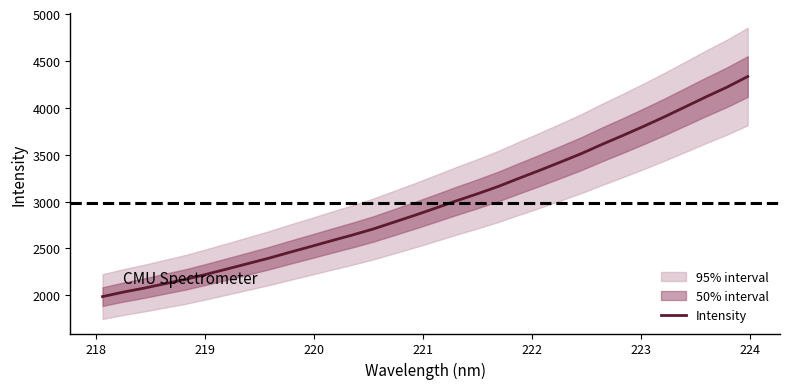

How many values exceed 2930?

16